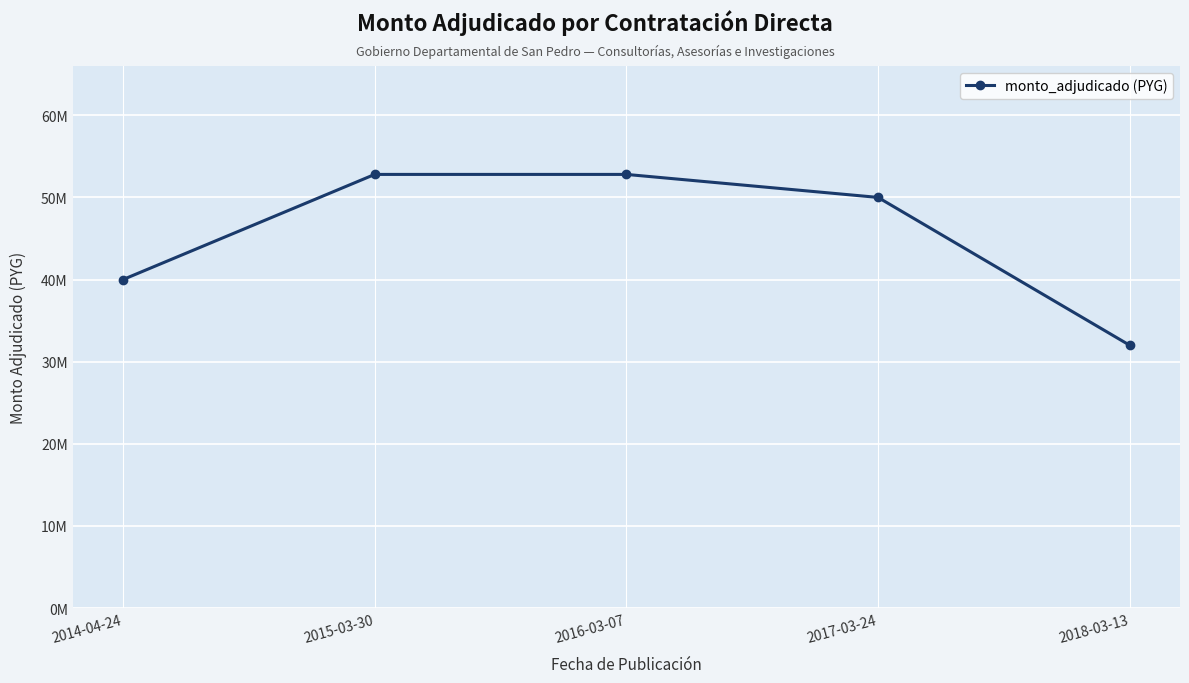

Does the chart have visible grid lines?

Yes